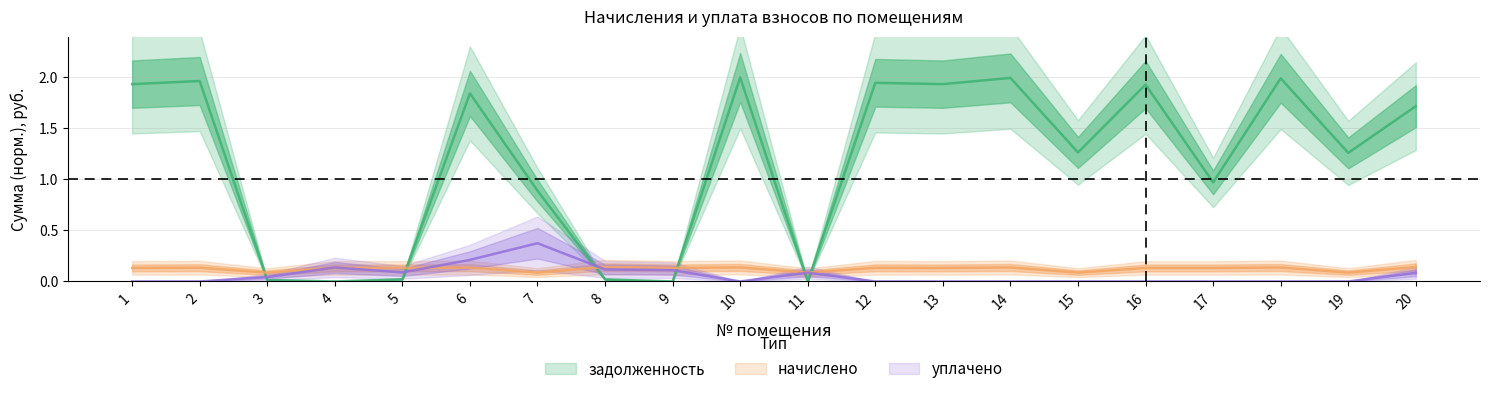

At which category does начислено reach its first local peak?

2